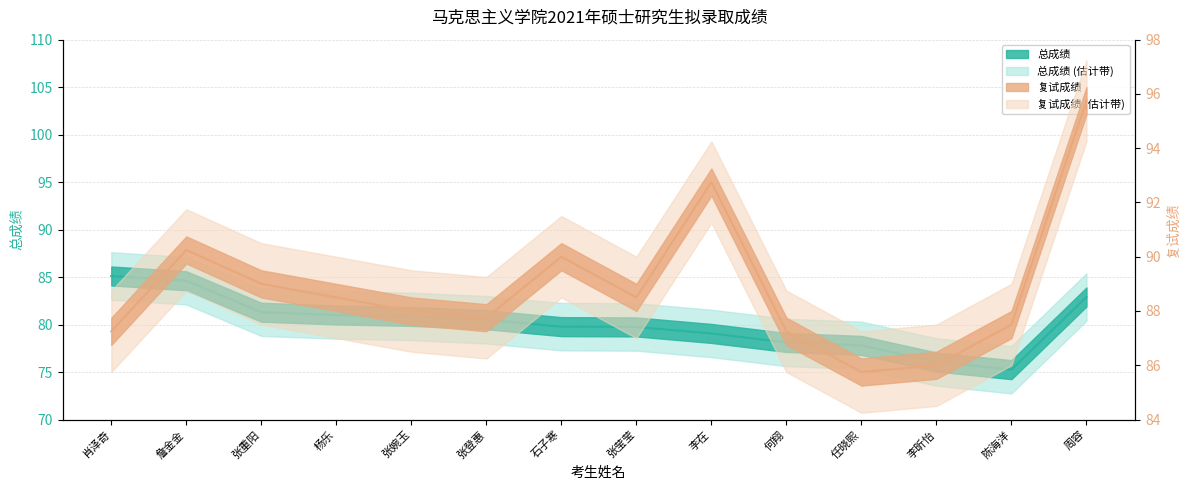

What is the total value across all series at 李昕怡?

162.1